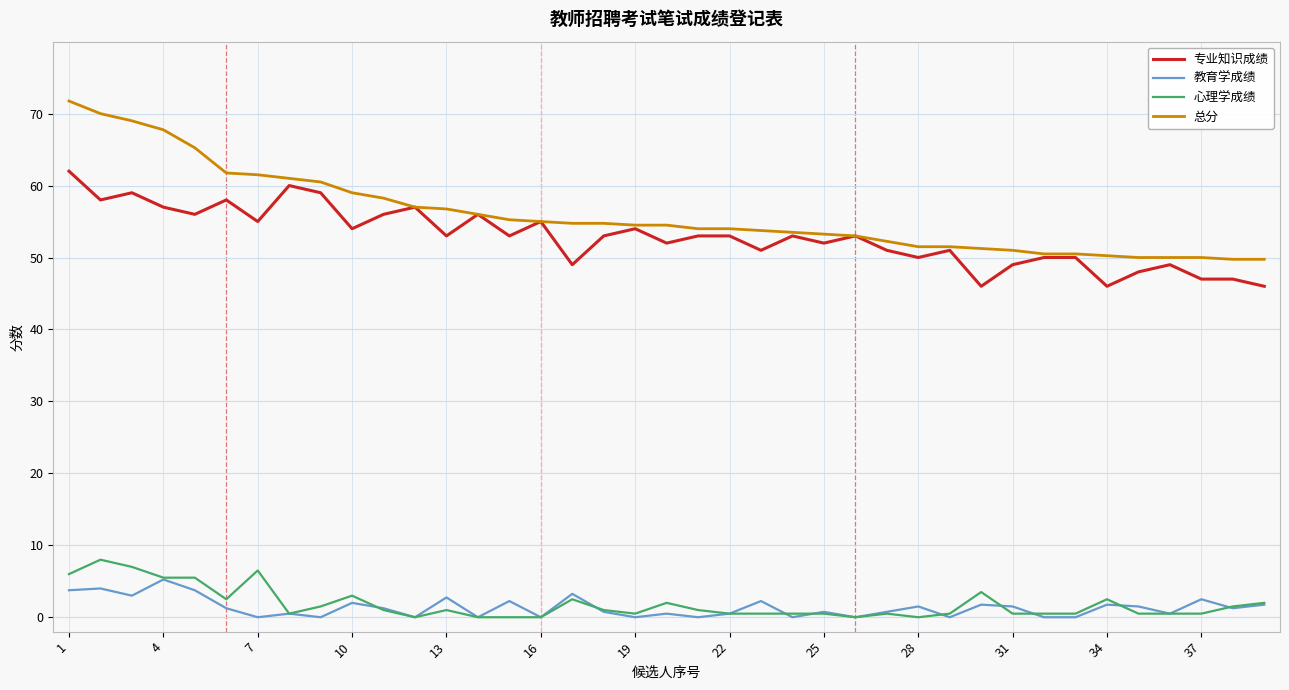

Which series has the largest range (max minus min)?

总分